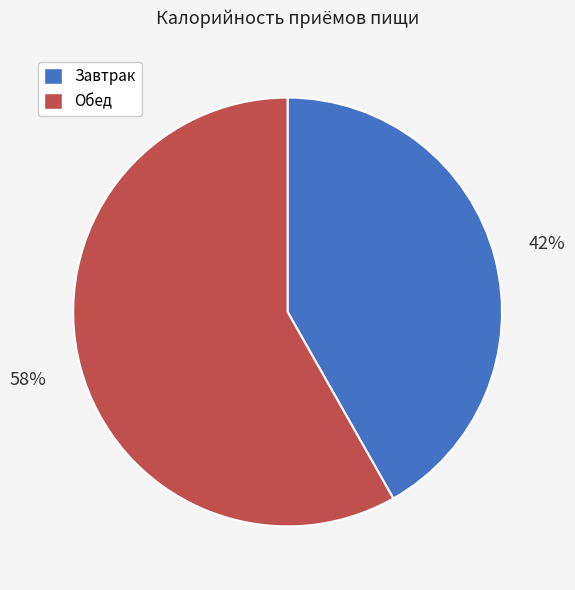

Which slice is the largest?

Обед